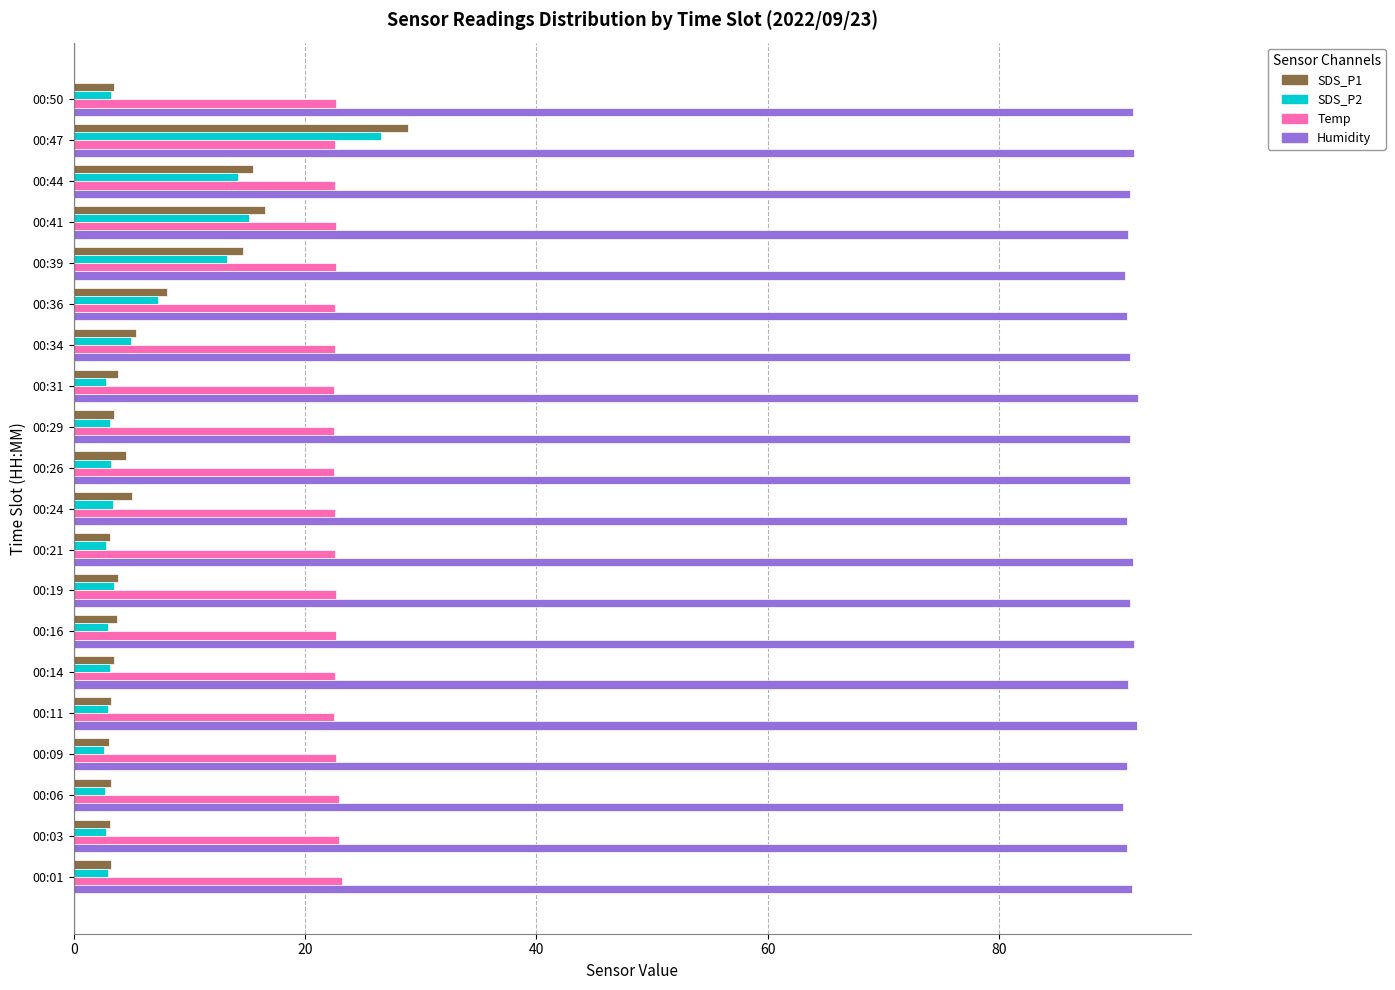

What is the minimum value for Temp?

22.5